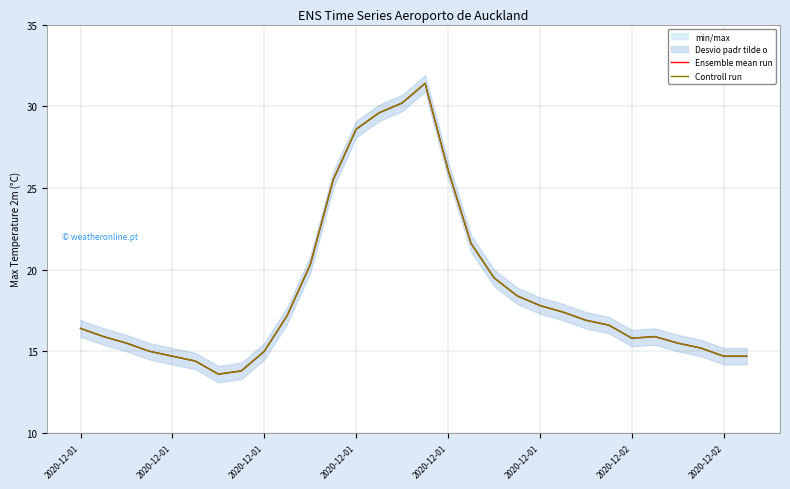

What is the maximum value shown in the chart?

31.4